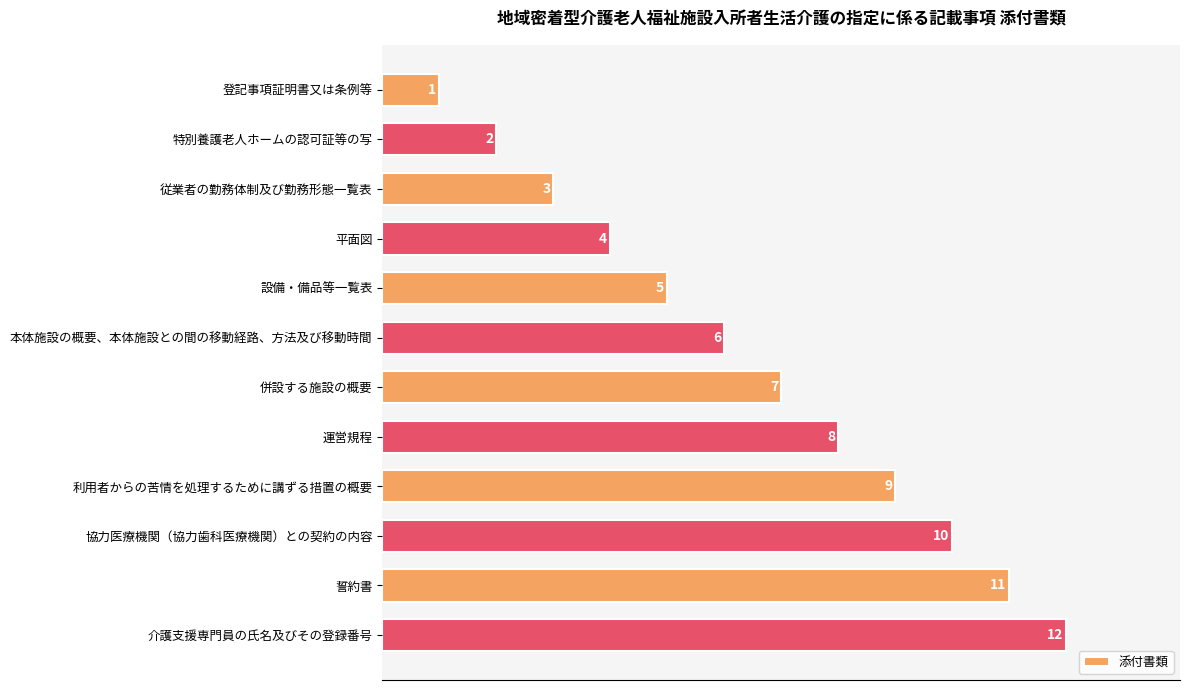

What position from the bottom is 設備・備品等一覧表?

8